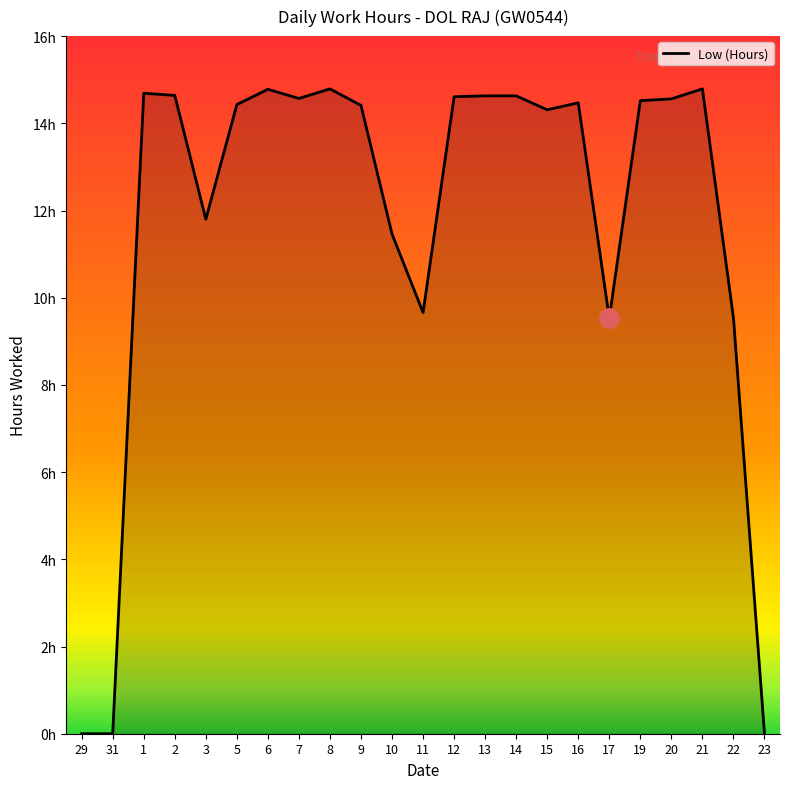

Rank the categories by value from highest to lowest.

8, 21, 6, 1, 2, 13, 14, 12, 7, 20, 19, 16, 5, 9, 15, 3, 10, 11, 22, 17, 29, 31, 23